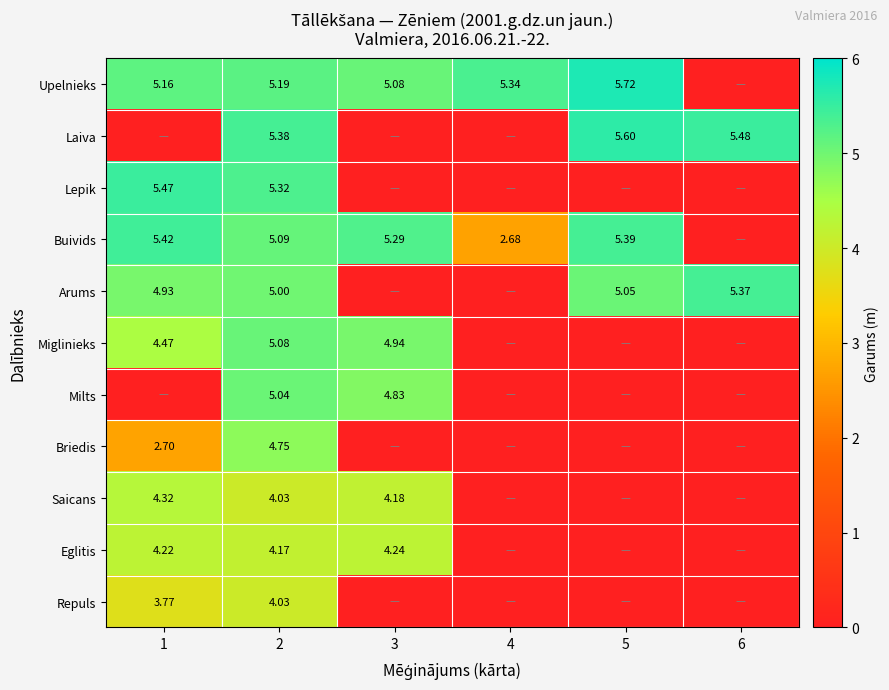

What is the difference between the second highest and minimum values in the Repuls series?

3.8